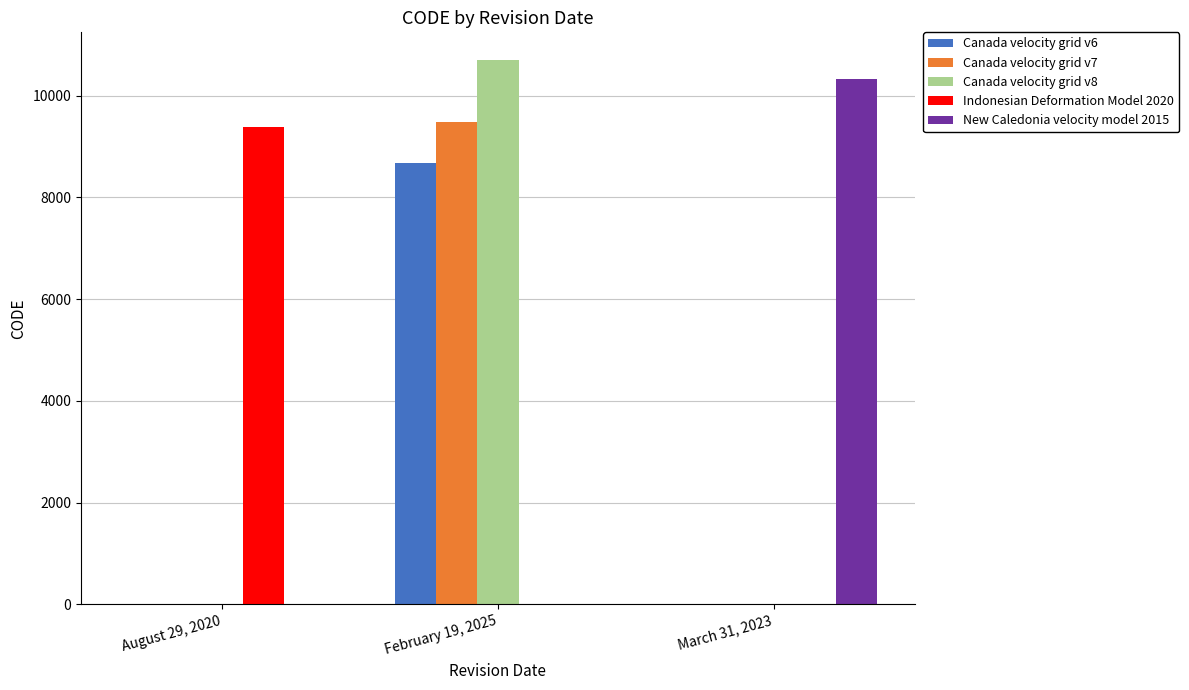

At which category is the sum across all series the highest?

February 19, 2025